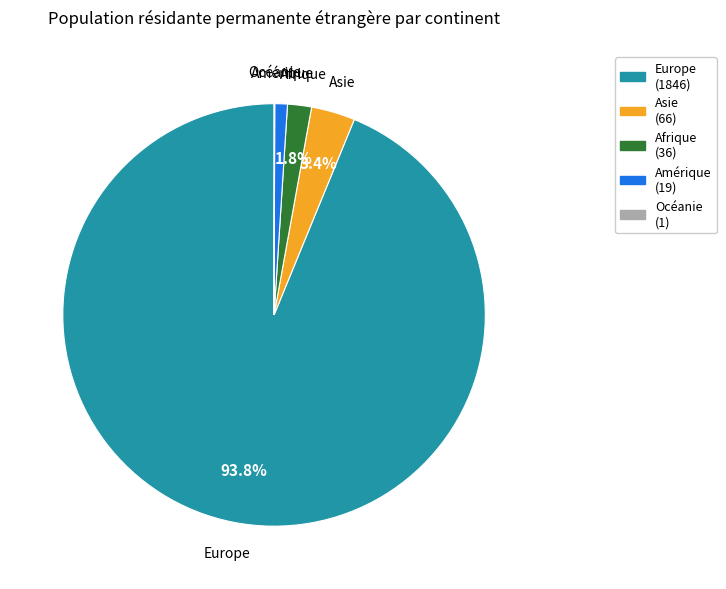

Between Afrique and Asie, which is larger?

Asie